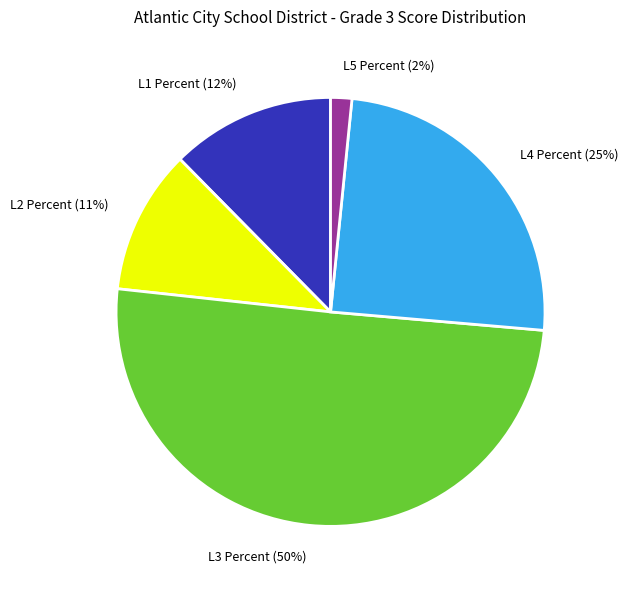

How many segments does this pie chart have?

5